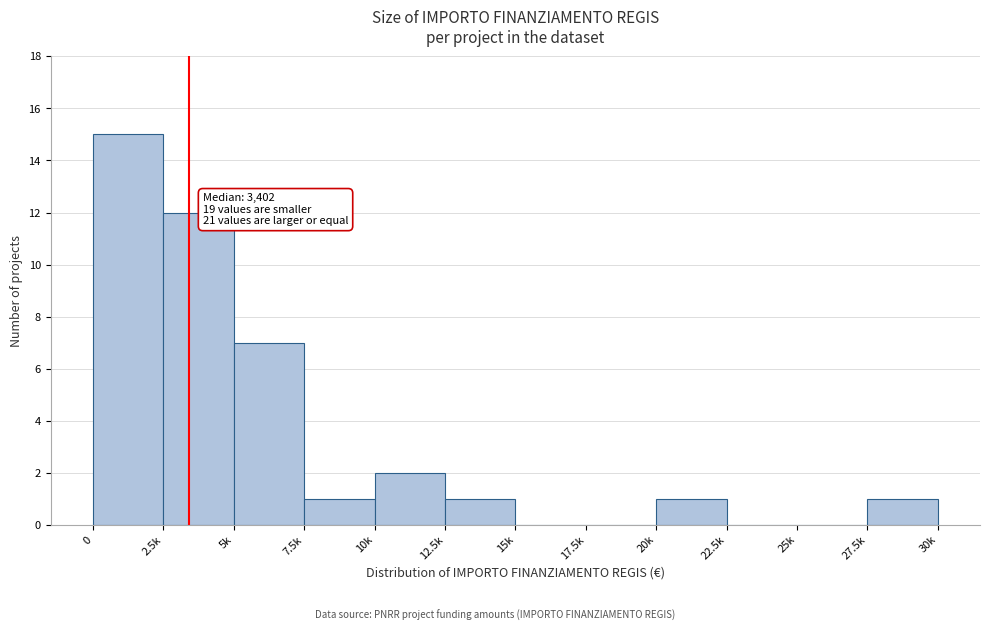

Reading left to right, extract all data points from this chart.

0=15	2.5k=12	5k=7	7.5k=1	10k=2	12.5k=1	15k=0	17.5k=0	20k=1	22.5k=0	25k=0	27.5k=1